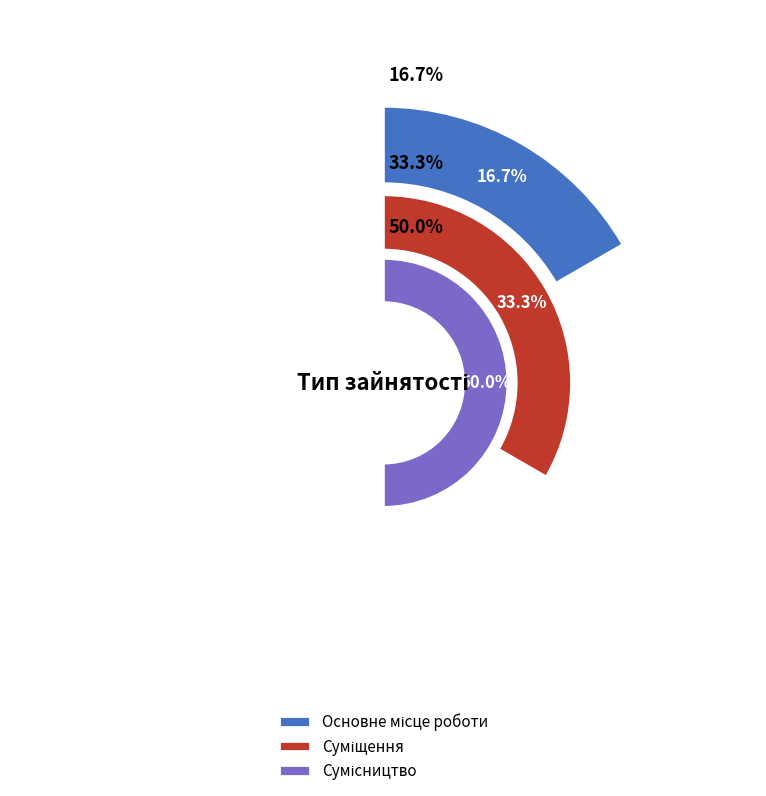

Rank the categories by value from lowest to highest.

Основне місце роботи, Суміщення, Сумісництво